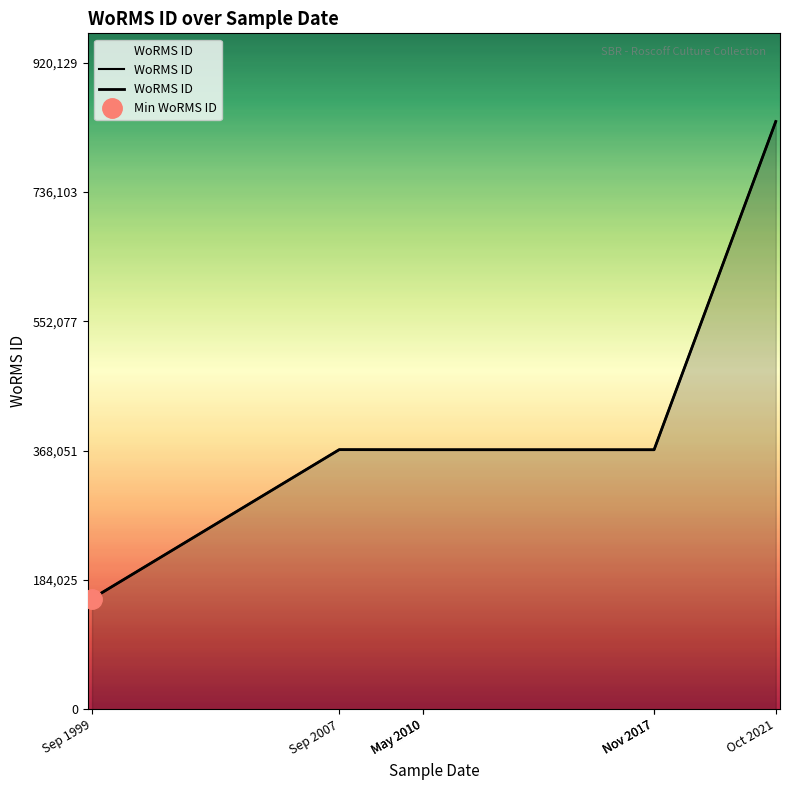

Where does the data first go above 369378?

02-10-2021